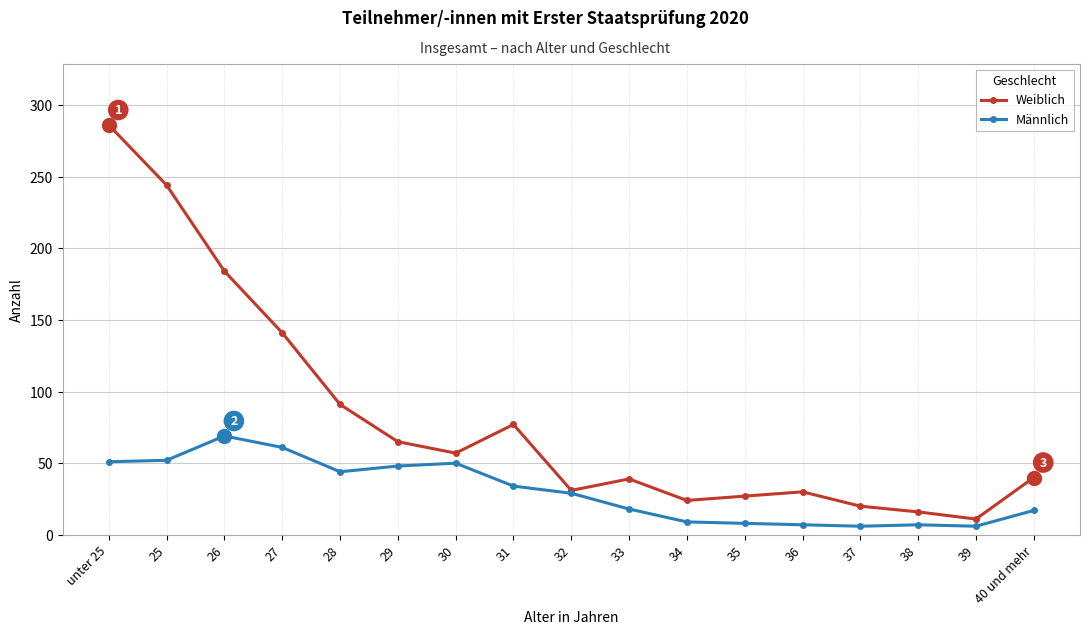

Where is the first local maximum for Weiblich?

31